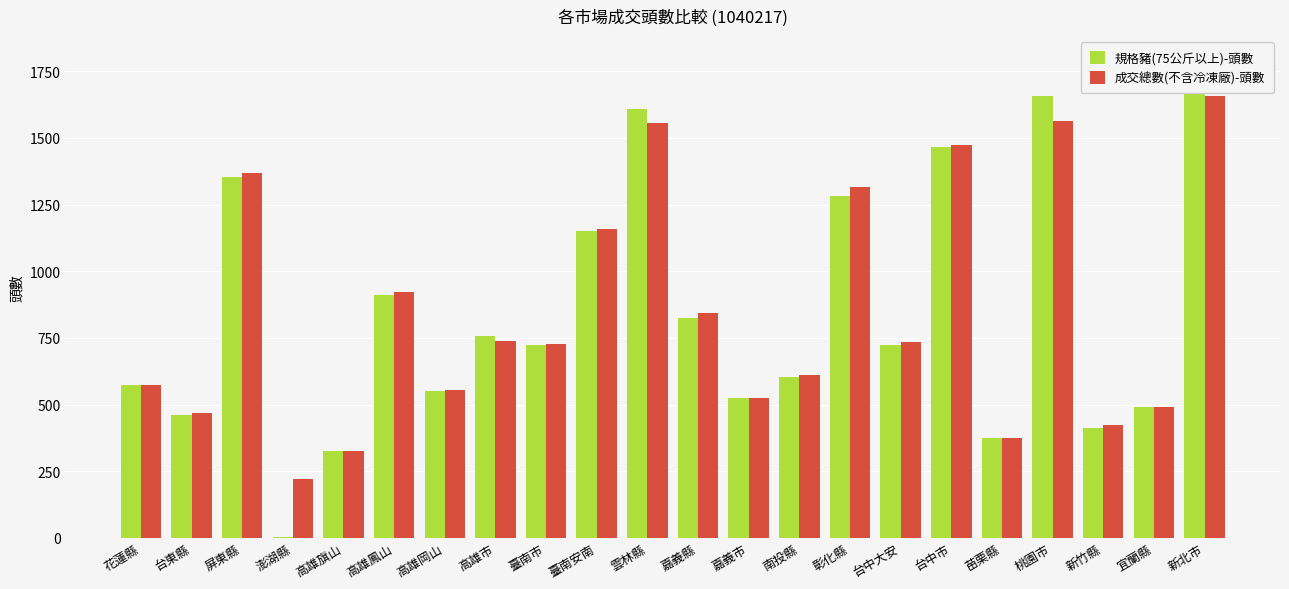

True or false: 成交總數(不含冷凍廠)-頭數 has a value of 573 at 花蓮縣.

True